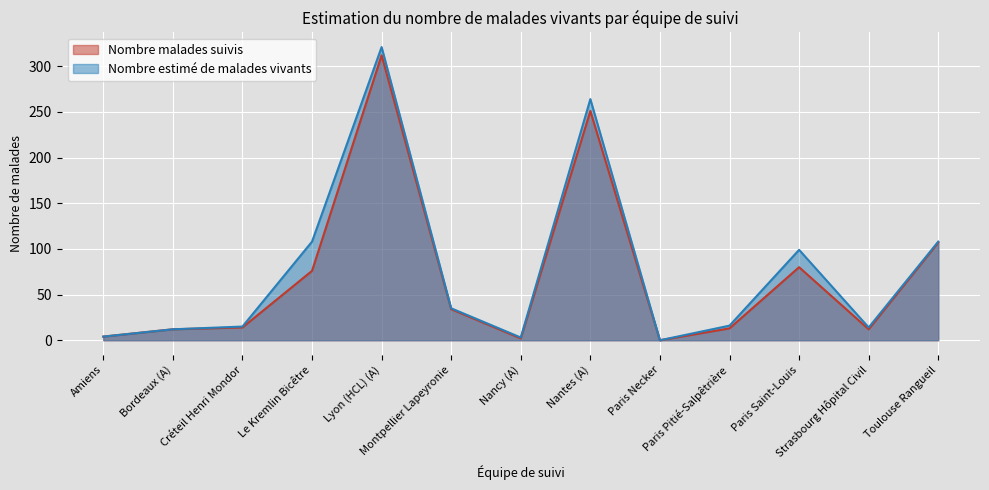

Reading left to right, transcribe all the data shown in this chart.

Nombre malades suivis: 4	12	14	76	312	34	2	251	0	13	80	12	107
Nombre estimé de malades vivants: 4	12	15	108	321	35	3	264	0	16	99	14	108